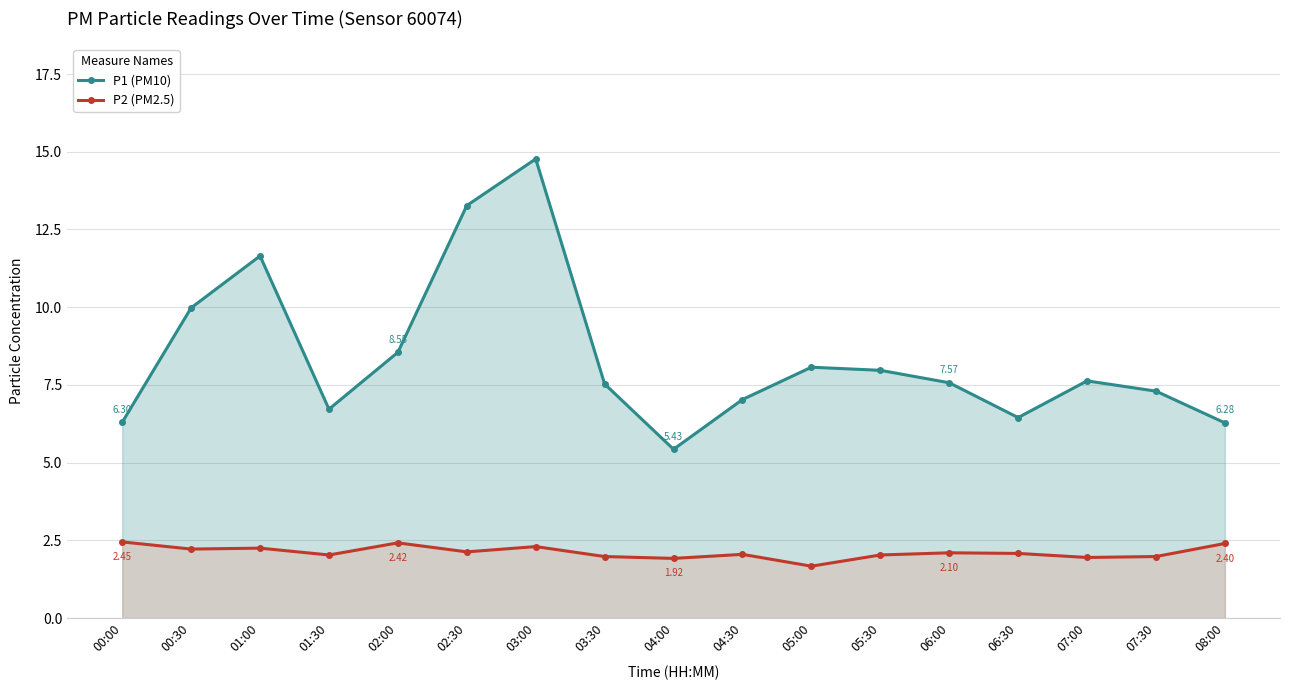

Reading left to right, list all the values displayed in this chart.

P1 (PM10): 6.3	10.0	11.7	6.7	8.6	13.3	14.8	7.5	5.4	7.0	8.1	8.0	7.6	6.5	7.6	7.3	6.3
P2 (PM2.5): 2.5	2.2	2.2	2.0	2.4	2.1	2.3	2.0	1.9	2.0	1.7	2.0	2.1	2.1	1.9	2.0	2.4